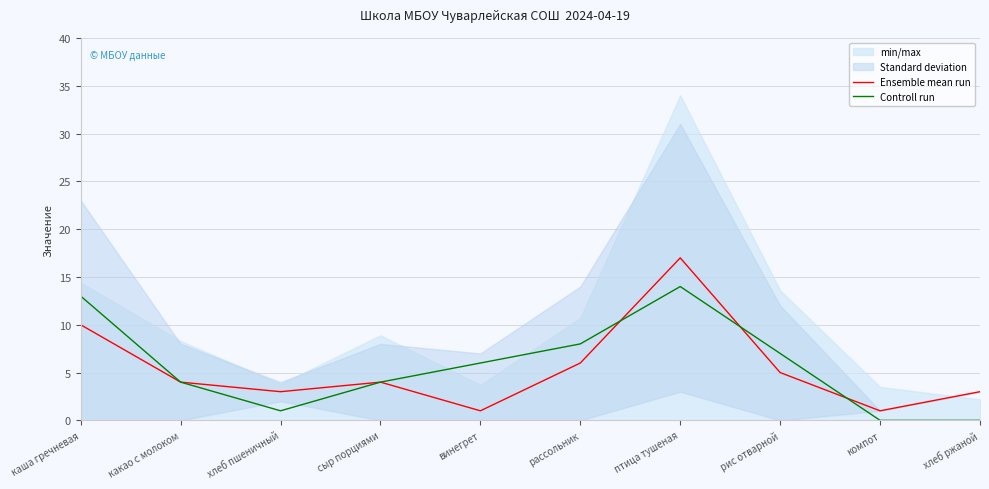

The Controll run series shows 1 at сыр порциями. True or false?

False